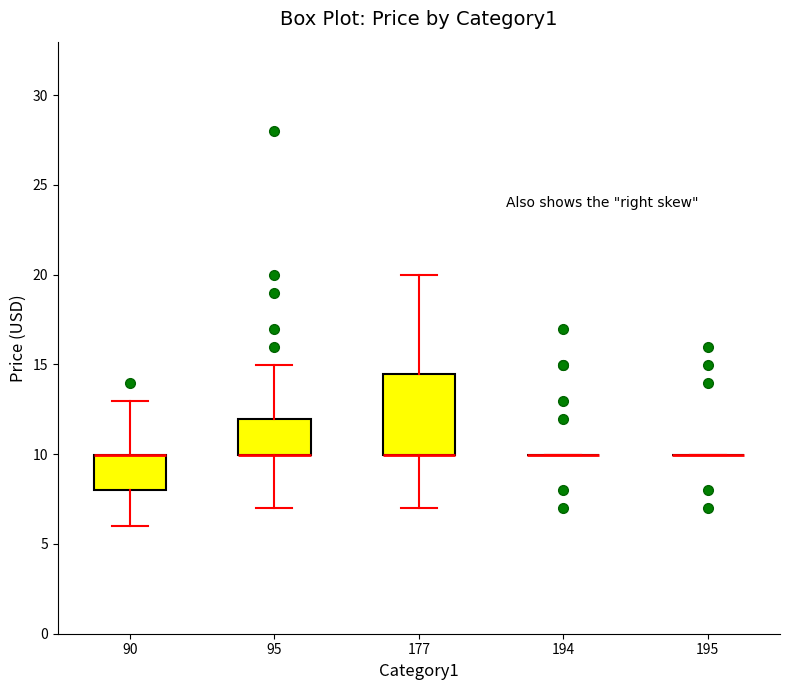

Reading left to right, read every box against the y-axis: the position of its median line, the range the box covers, and the ends of its whiskers. The values are not printed on the chart, so give them approximately, as read against the axis.

90: median 10.0 (drawn on the box's upper edge), box 8.0 to 10.0, whiskers 6.0 to 13.0
95: median 10.0 (drawn on the box's lower edge), box 10.0 to 12.0, whiskers 7.0 to 15.0
177: median 10.0 (drawn on the box's lower edge), box 10.0 to 14.5, whiskers 7.0 to 20.0
194: box collapsed to a line at 10.0, whiskers 10.0 to 10.0
195: box collapsed to a line at 10.0, whiskers 10.0 to 10.0